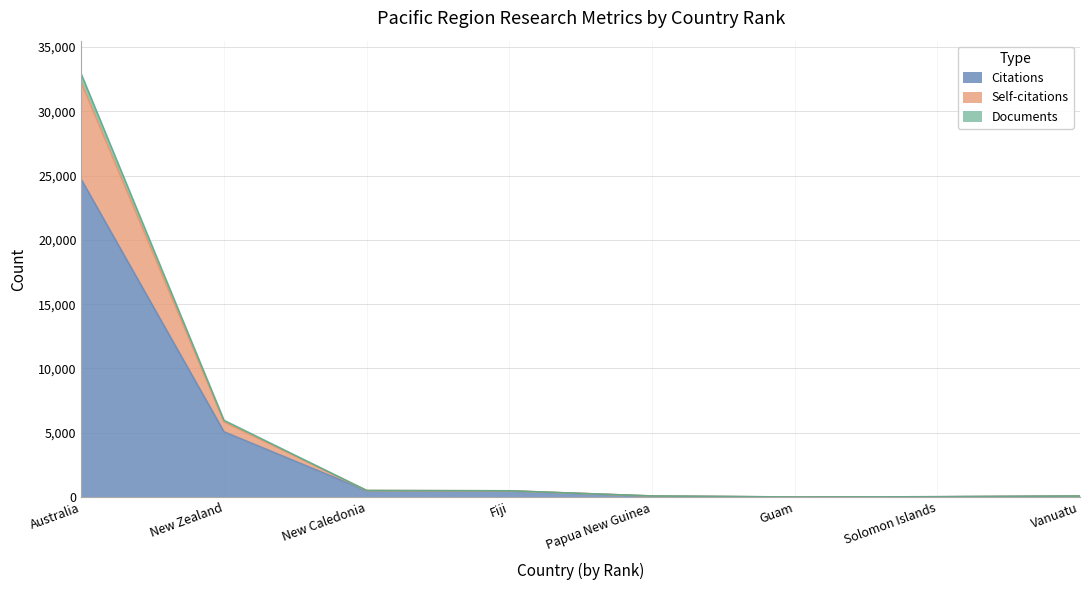

At which label is Citations closest to 12343?

New Zealand